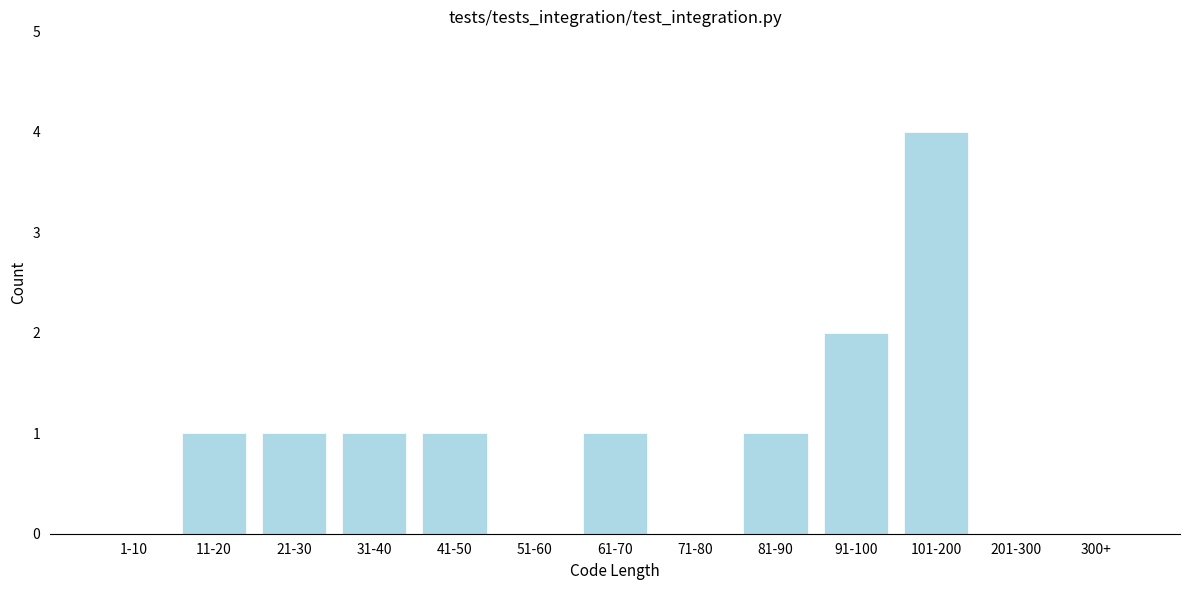

Reading left to right, what are all the values shown in this chart?

1-10=0	11-20=1	21-30=1	31-40=1	41-50=1	51-60=0	61-70=1	71-80=0	81-90=1	91-100=2	101-200=4	201-300=0	300+=0